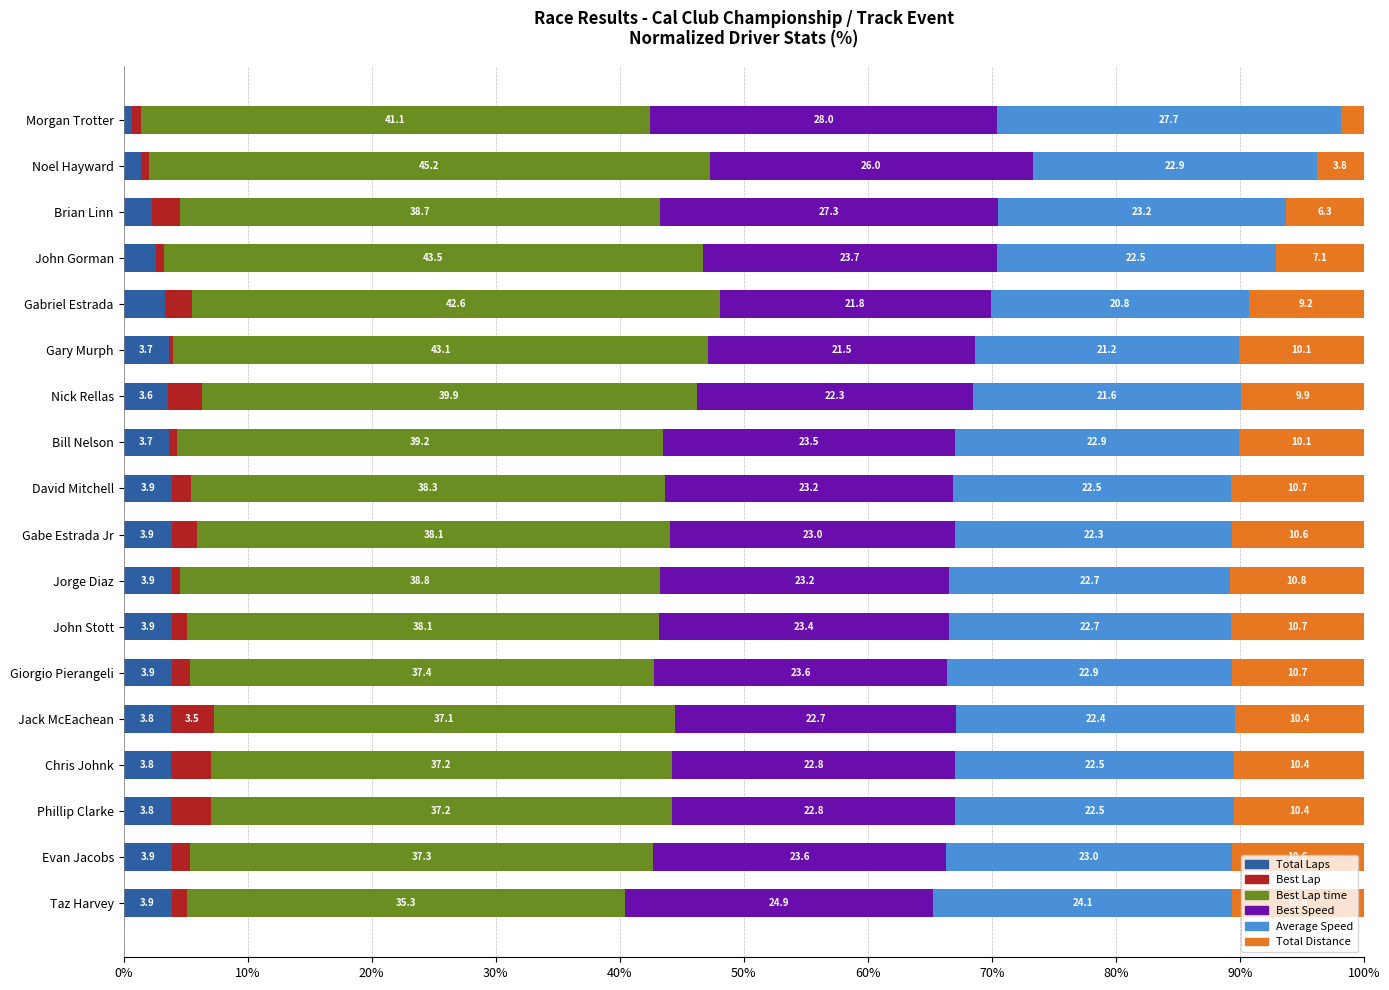

The value of Total Laps at Taz Harvey is 3.9. True or false?

True